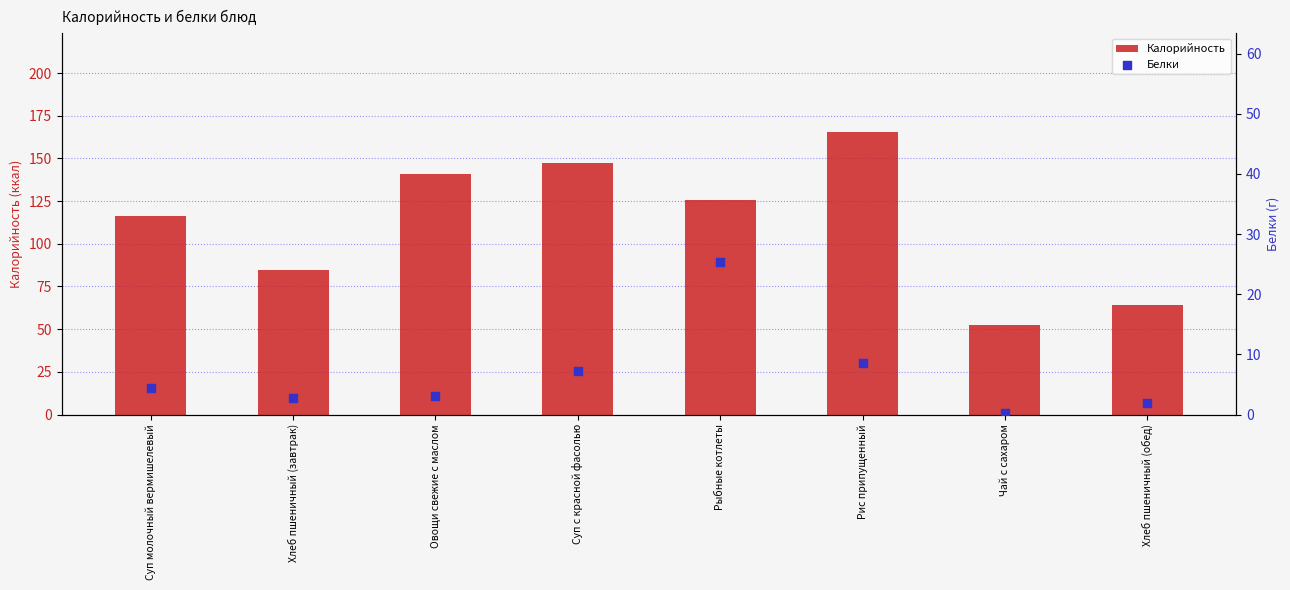

Is the value of Калорийность at Суп молочный вермишелевый greater than the value of Белки at Овощи свежие с маслом?

Yes